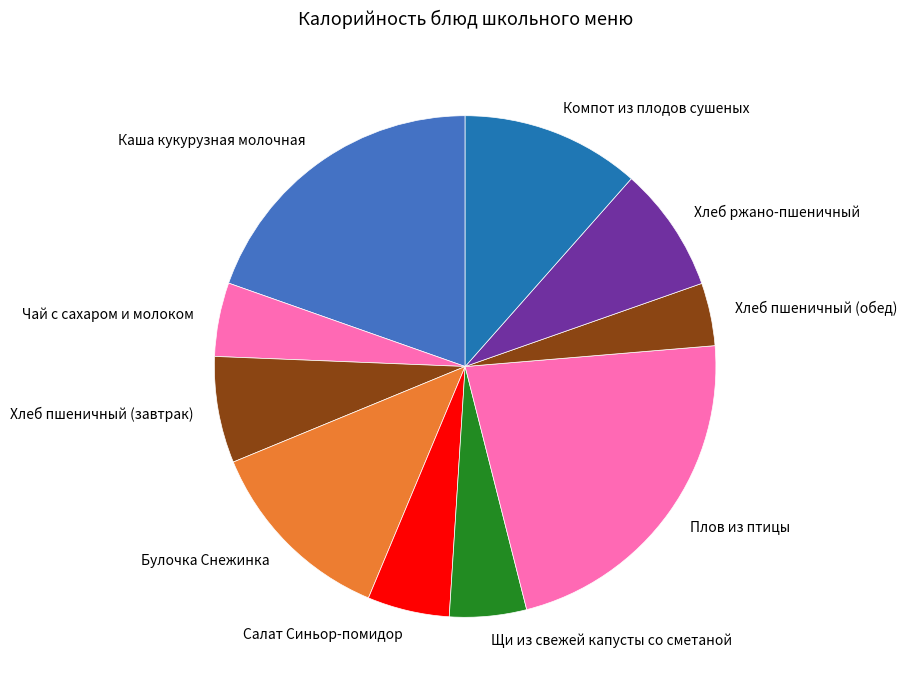

What is the smallest slice in the pie chart?

Хлеб пшеничный (обед)